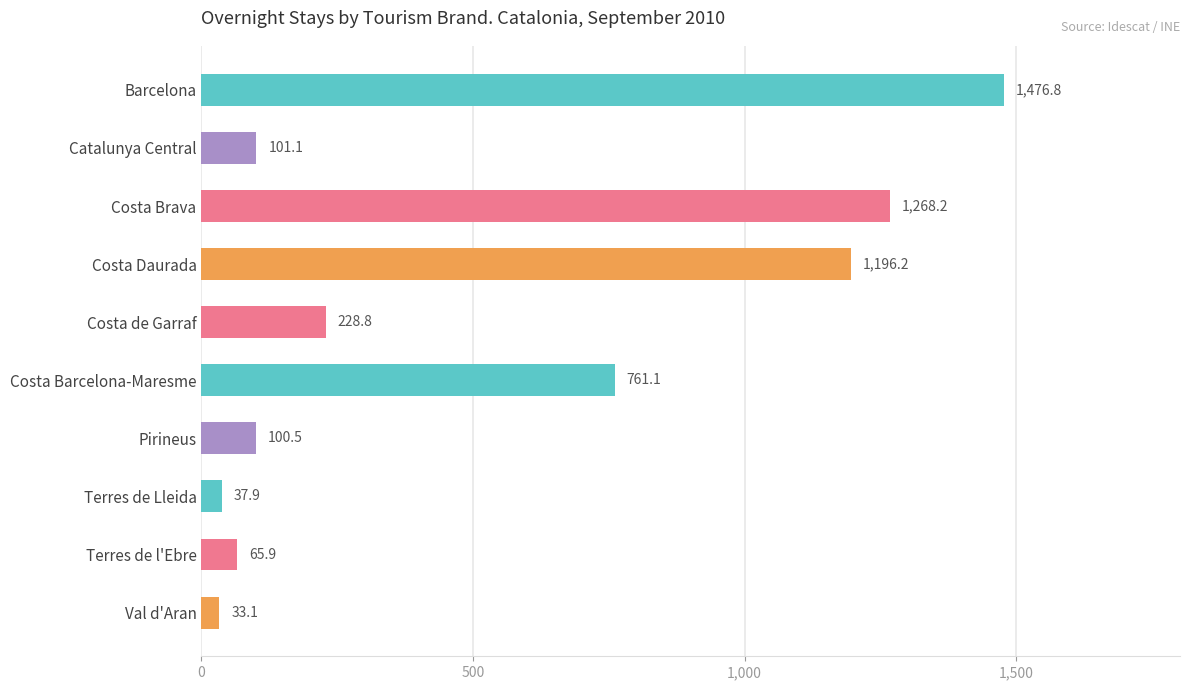

Are the bars horizontal?

Yes